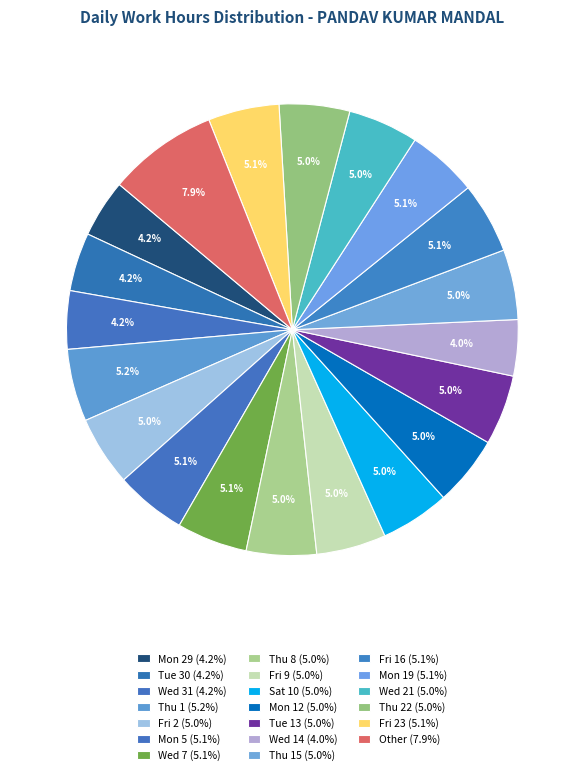

How many segments does this pie chart have?

20